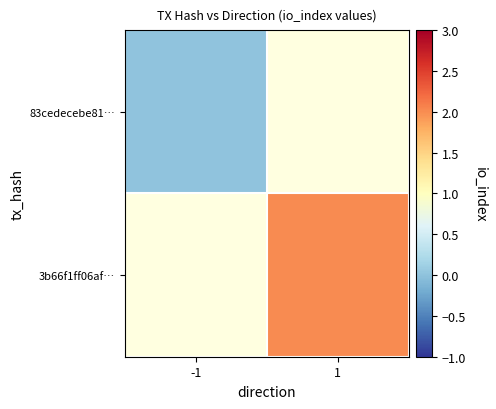

Rank the series by their average value, from lowest to highest.

83cedecebe81…, 3b66f1ff06af…